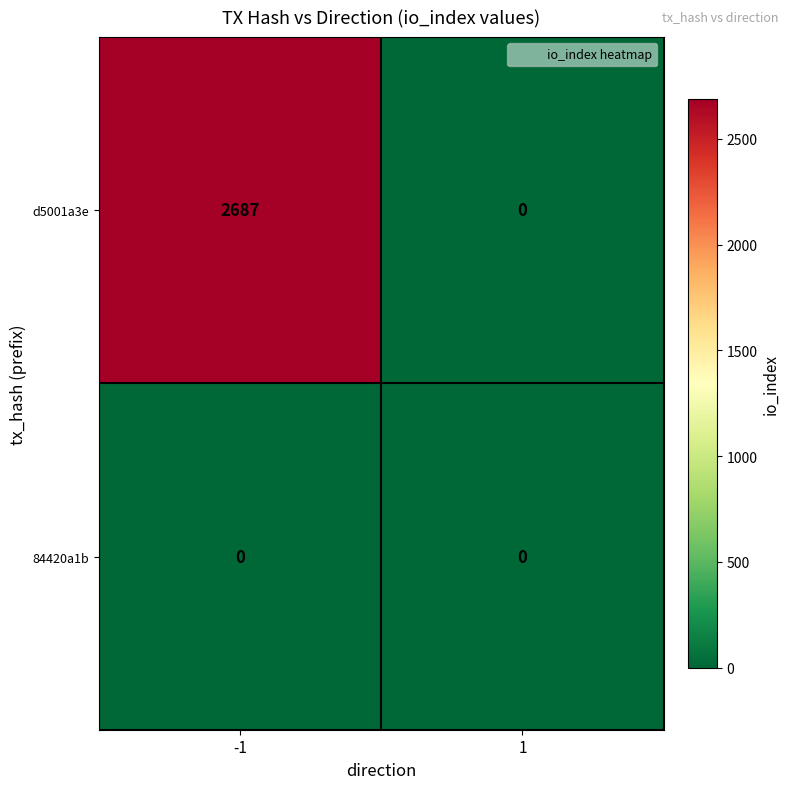

Rank the series at -1 from lowest to highest value.

84420a1b, d5001a3e